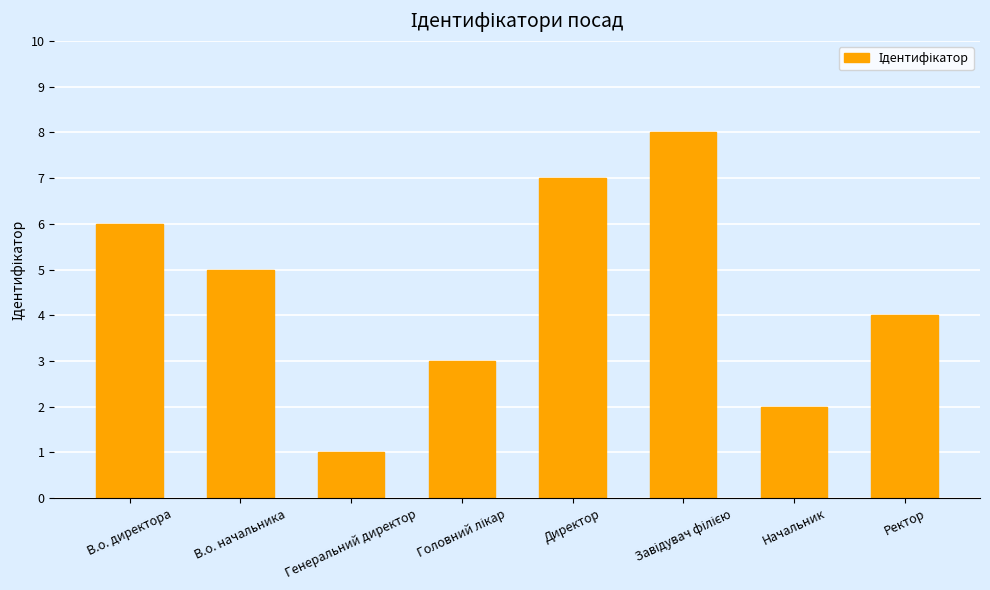

The value at В.о. начальника is 5. True or false?

True